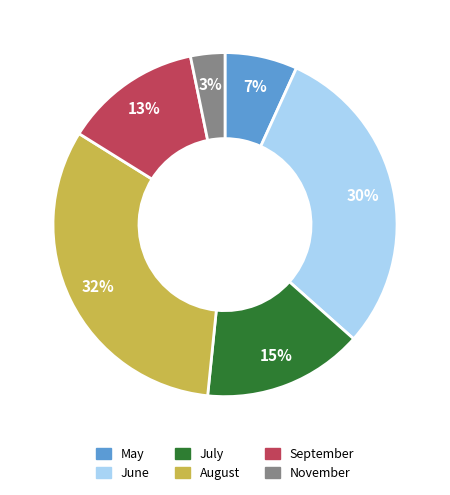

Count the number of slices in the pie.

6